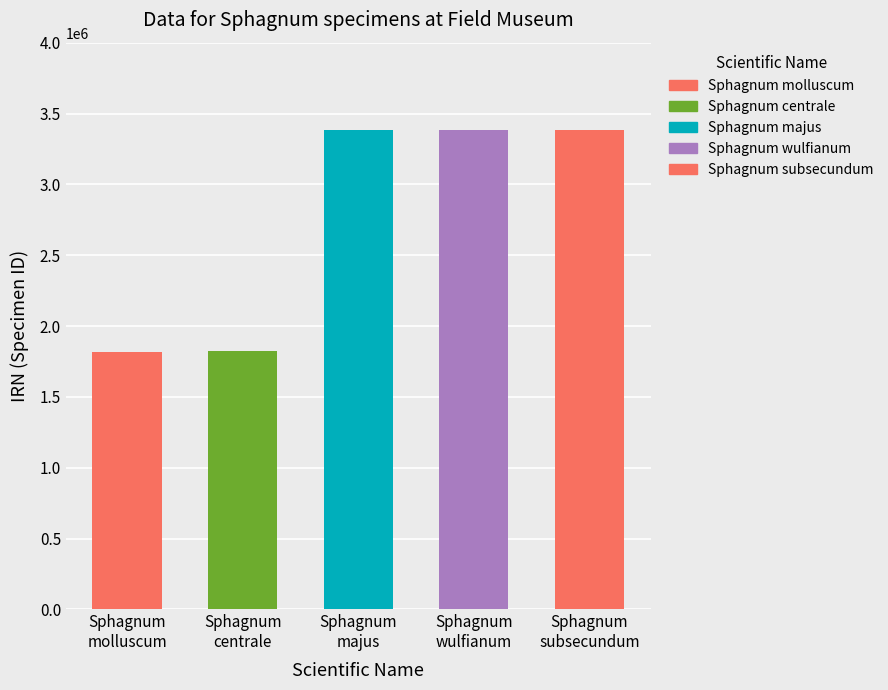

What position from the right is Sphagnum
molluscum?

5